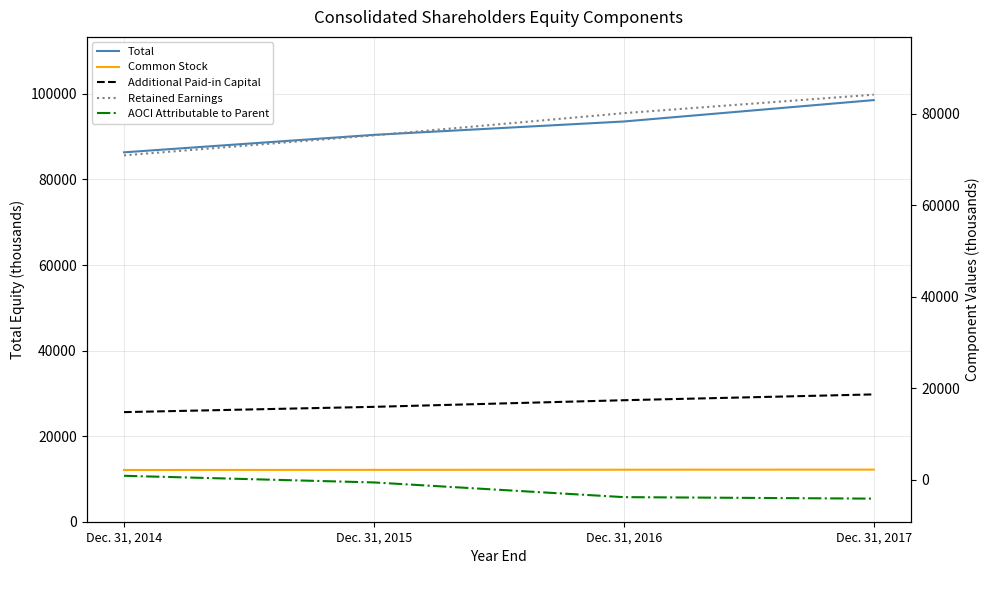

Is the value of AOCI Attributable to Parent at Dec. 31, 2017 greater than the value of Additional Paid-in Capital at Dec. 31, 2015?

No